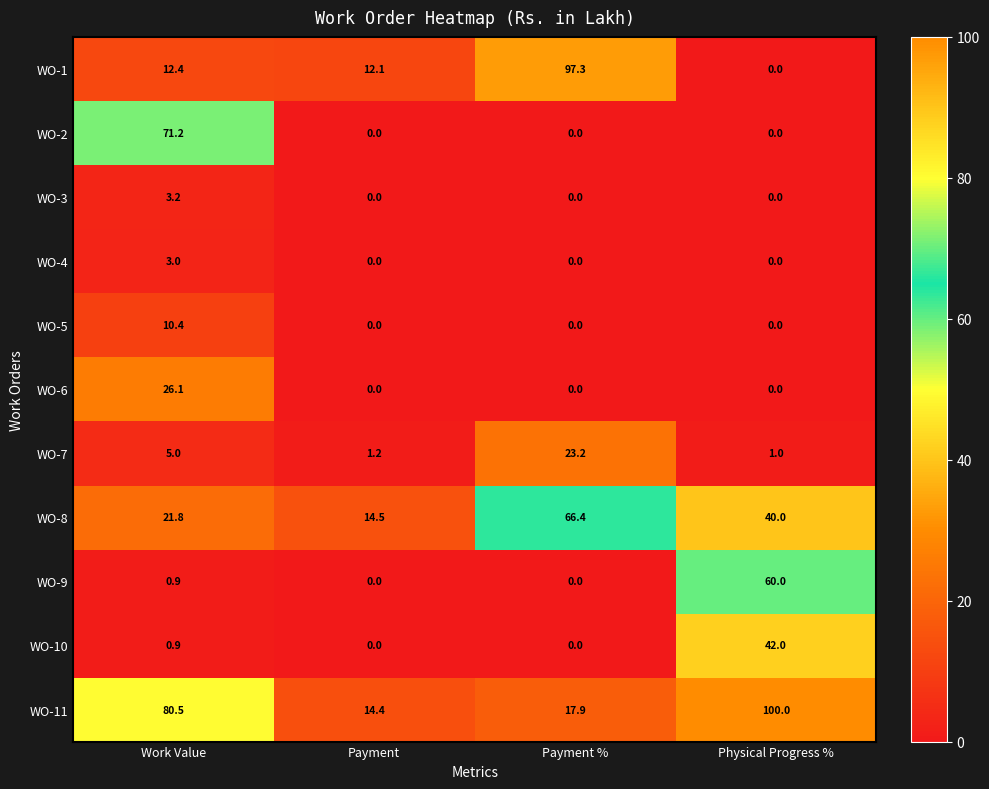

Rank the series by their maximum value, from lowest to highest.

WO-4, WO-3, WO-5, WO-7, WO-6, WO-10, WO-9, WO-8, WO-2, WO-1, WO-11